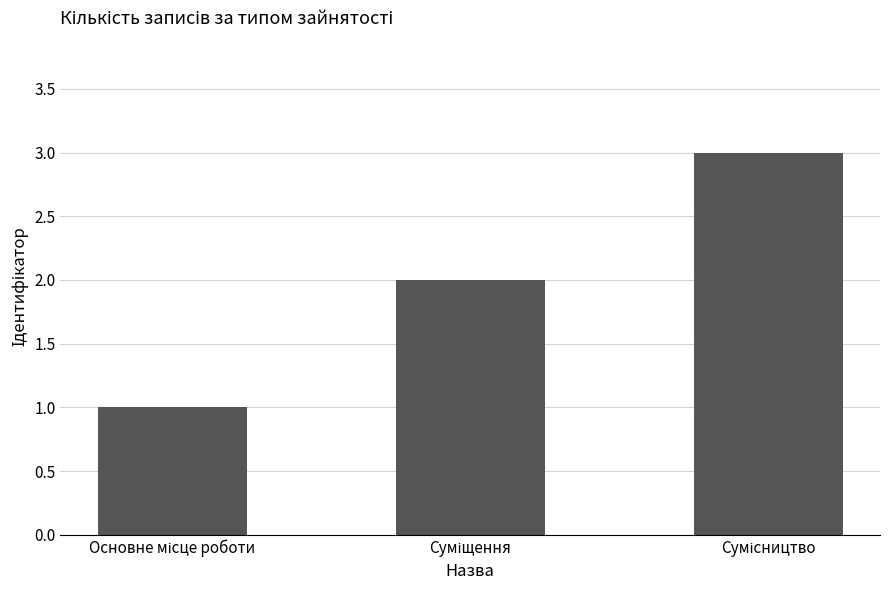

What is the difference between the maximum and second lowest values?

1